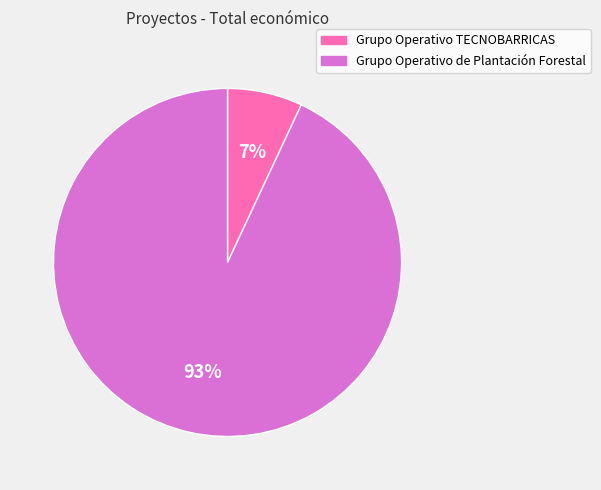

To the nearest percent, what portion does Grupo Operativo de Plantación Forestal represent?

93%